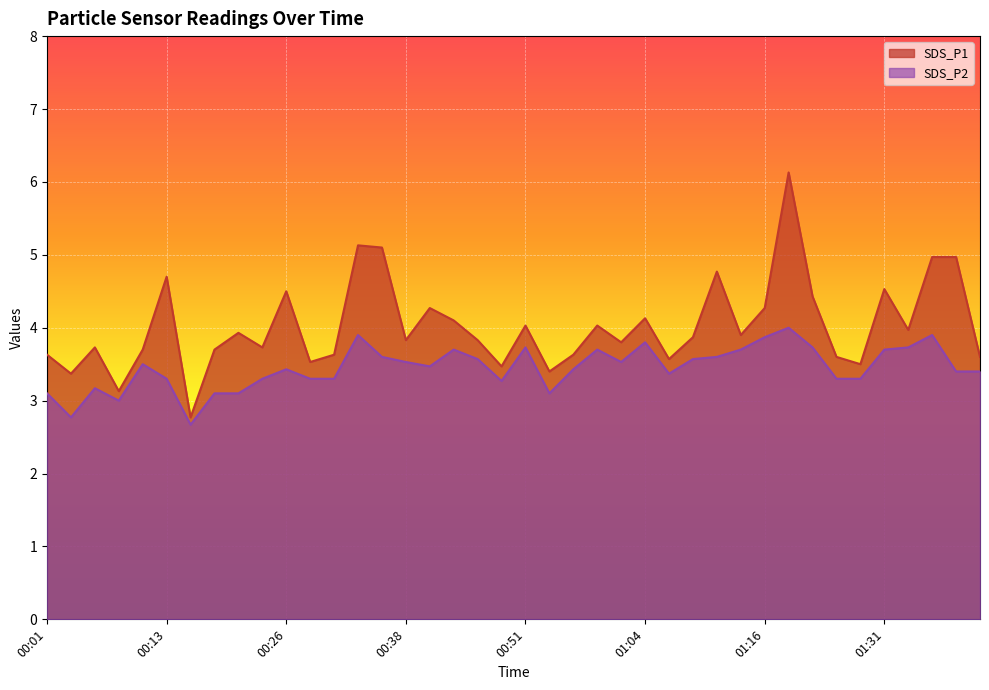

At which category is the sum across all series the highest?

01:19